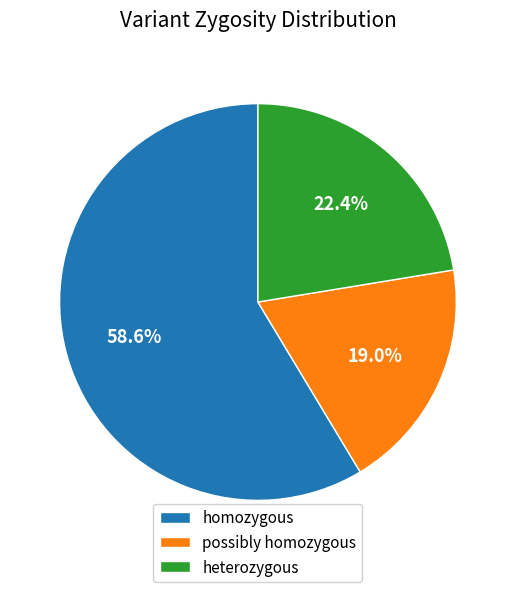

Which slice is the largest?

homozygous